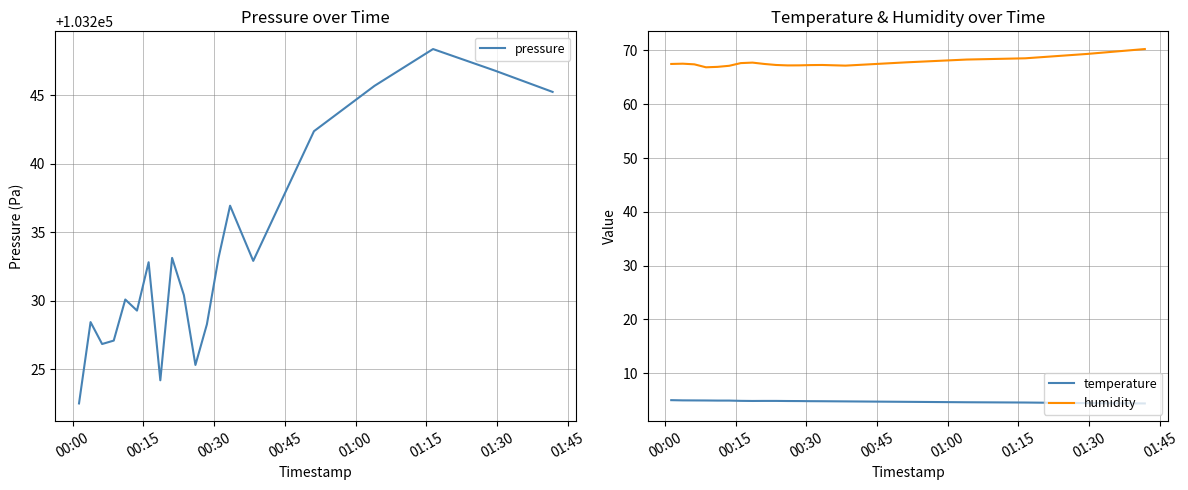

What is the lowest value of the humidity series?

66.9